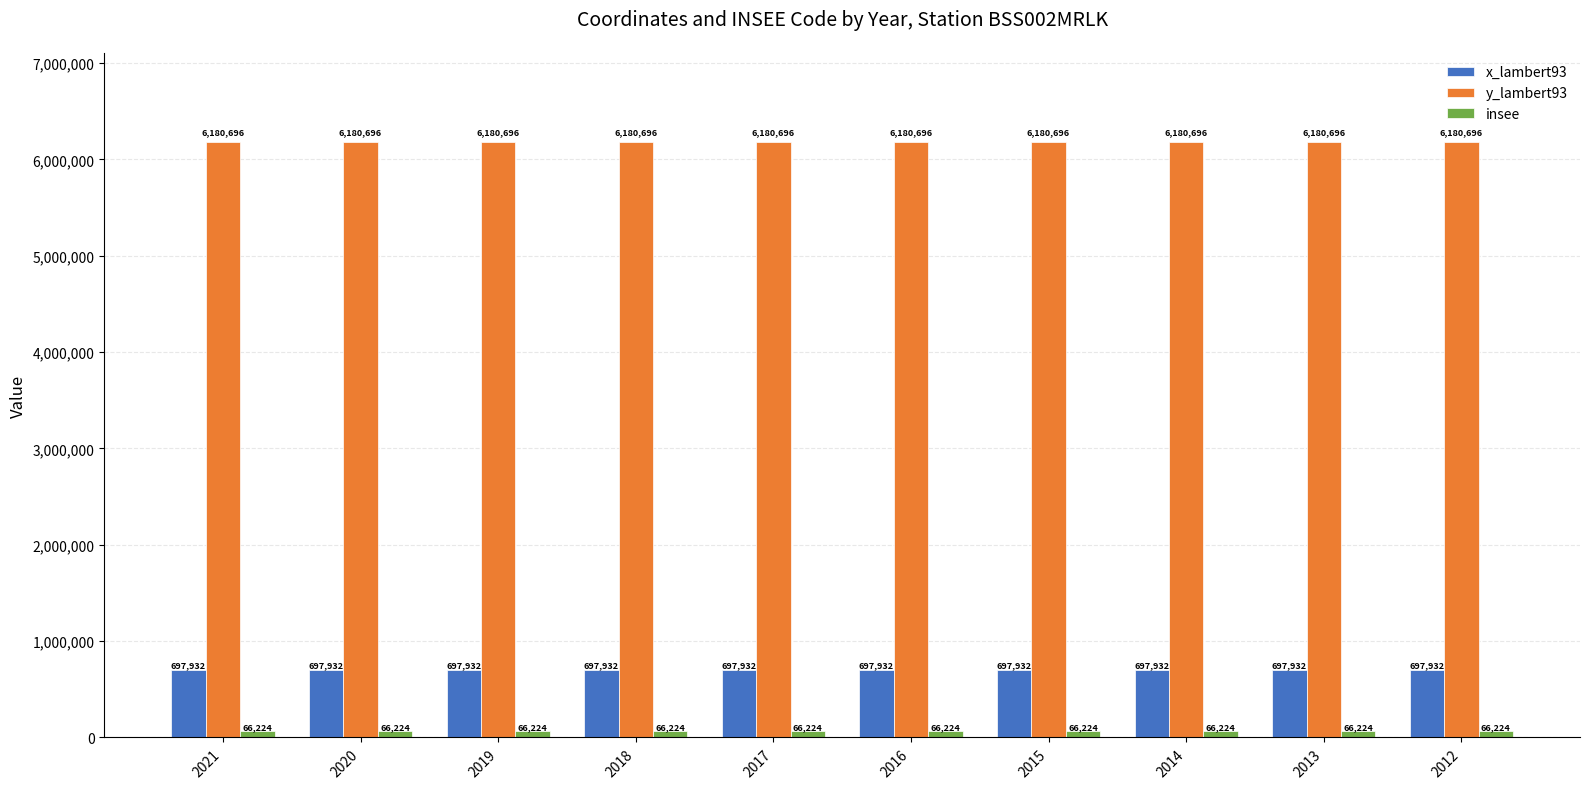

What is the difference between the highest and lowest values at 2013?

6114472